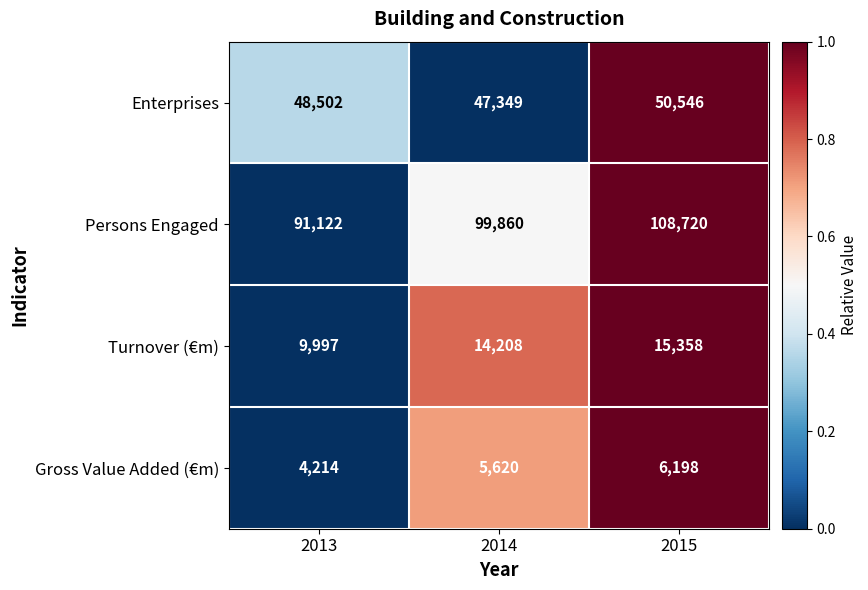

Rank the series by their maximum value, from lowest to highest.

Gross Value Added (€m), Turnover (€m), Enterprises, Persons Engaged